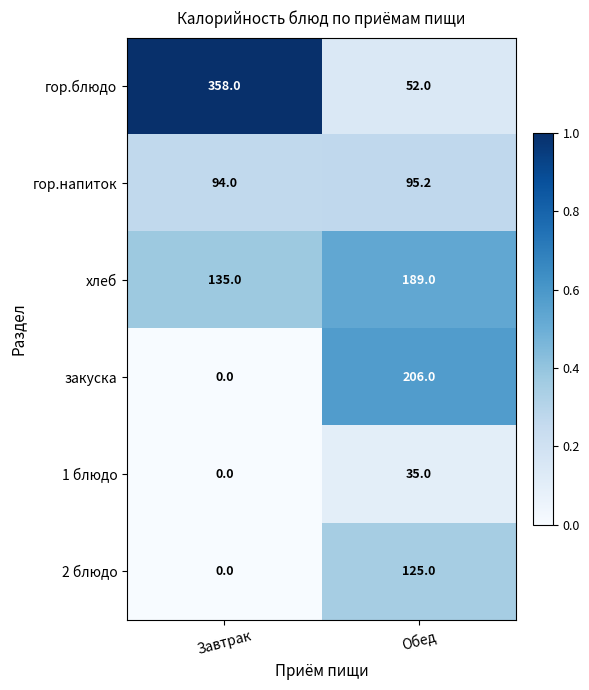

True or false: гор.напиток has a value of 95.2 at Обед.

True